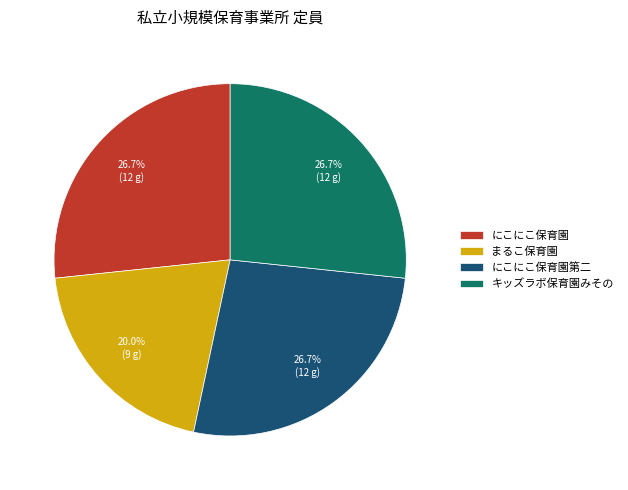

What is the smallest slice in the pie chart?

まるこ保育園